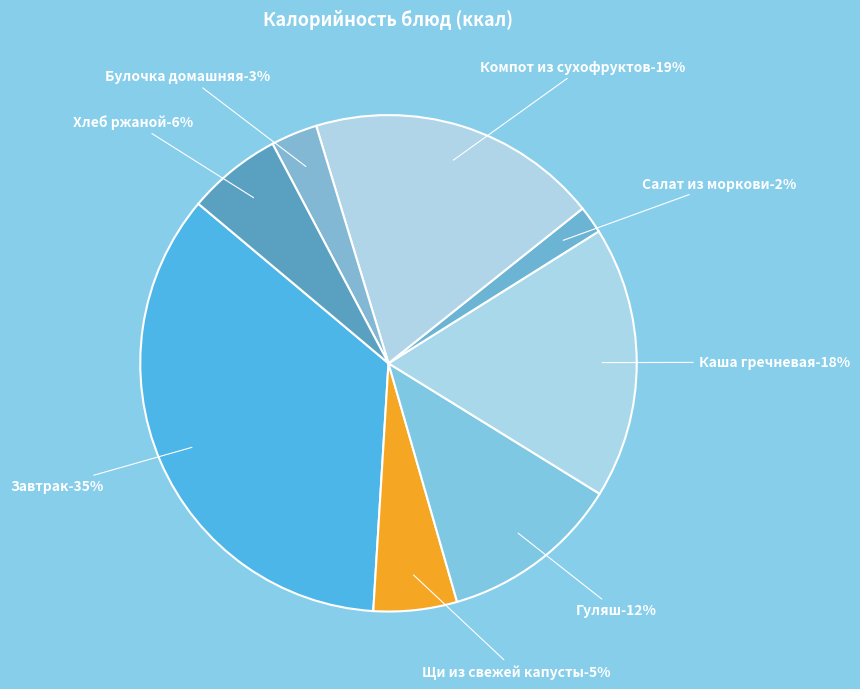

Do Завтрак and Хлеб ржаной together represent more than half of the pie?

No